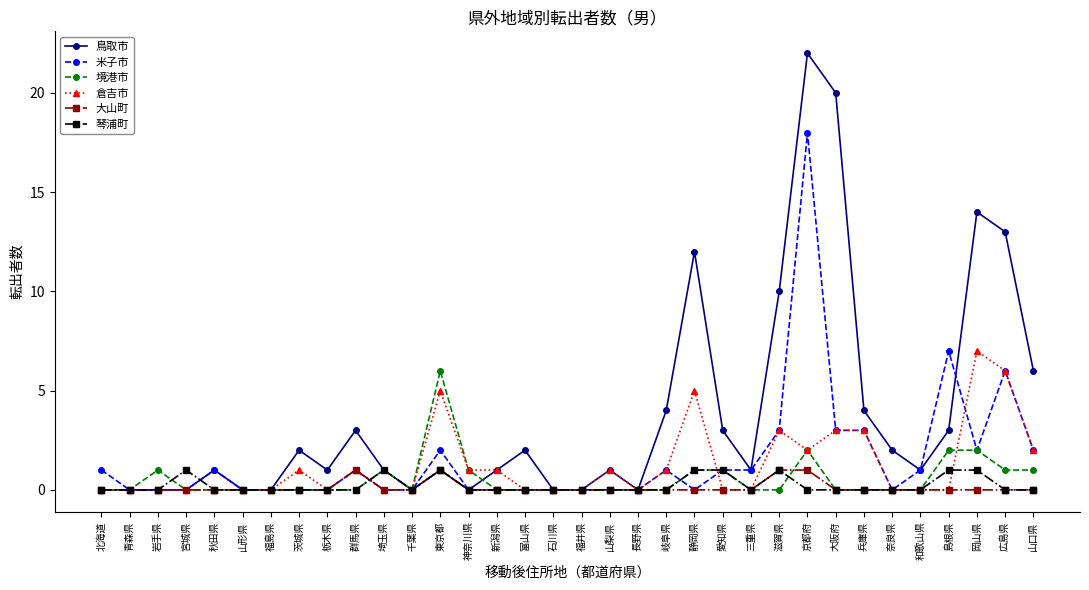

What are all the series names shown in the legend?

鳥取市, 米子市, 境港市, 倉吉市, 大山町, 琴浦町